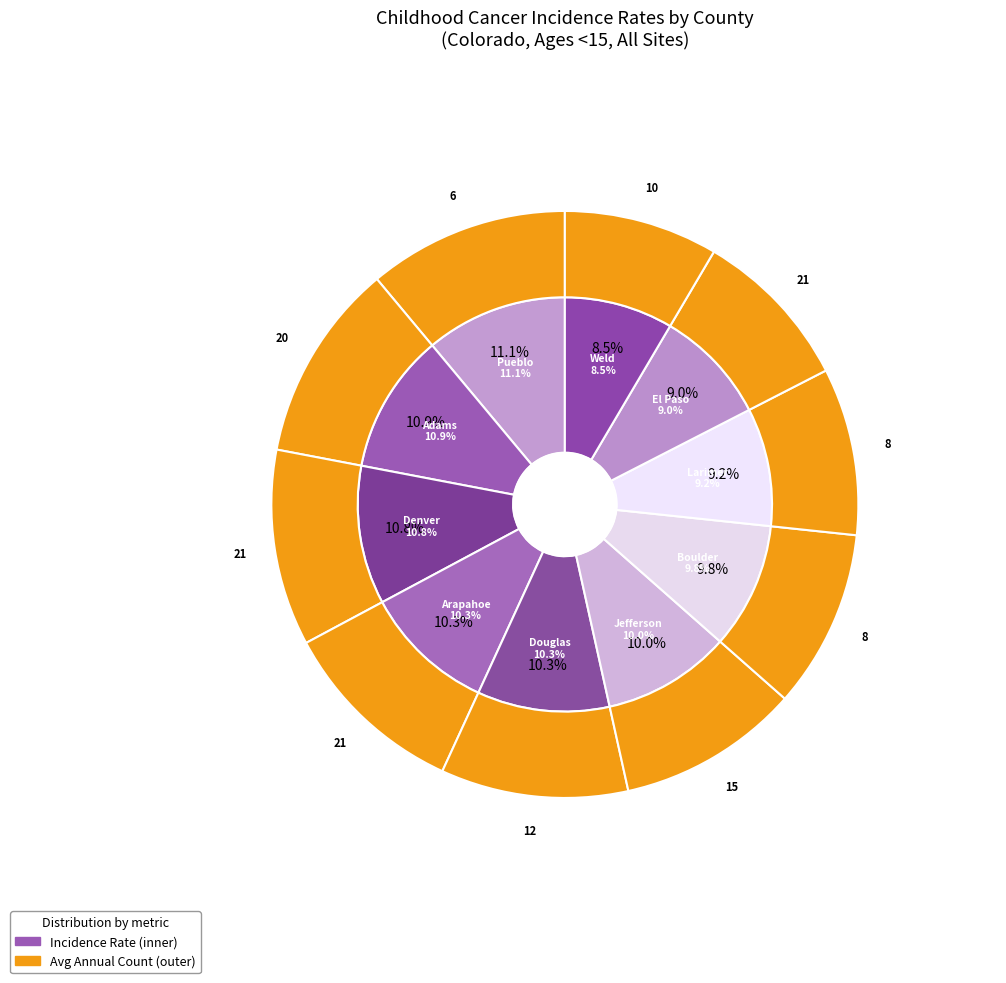

How many slices are in this pie chart?

10